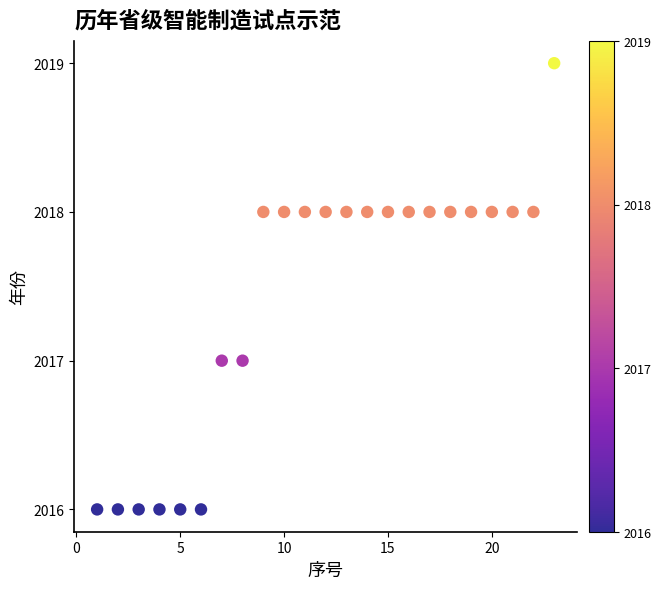

What is the range of X values (max minus min)?

22